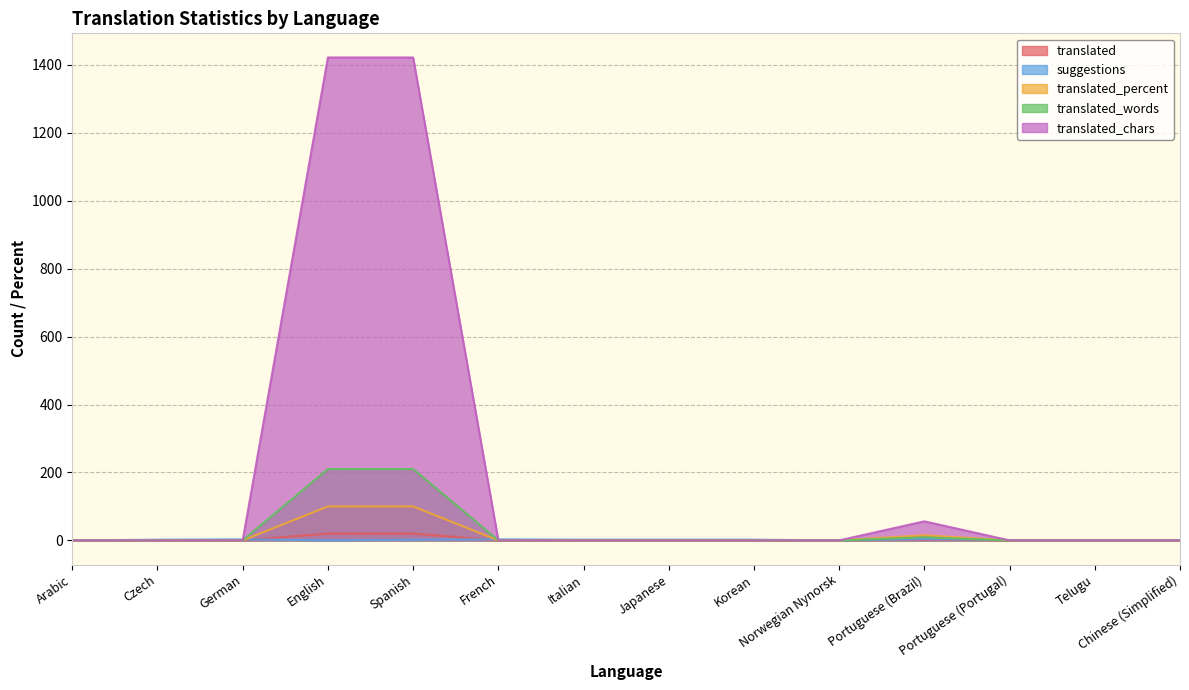

Does the chart display data point markers on the line(s)?

No